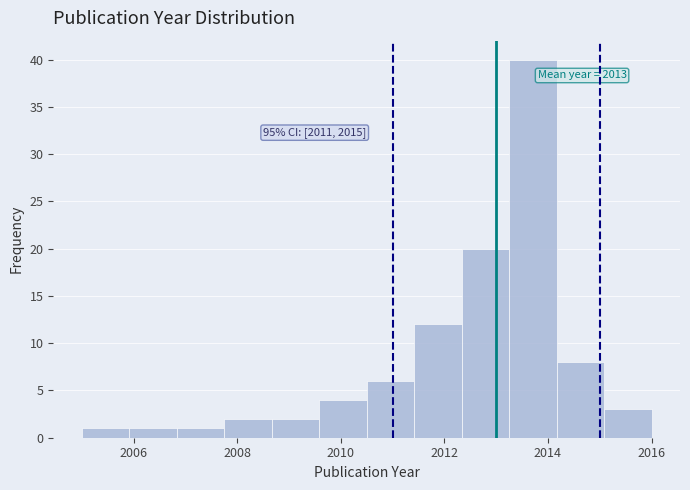

Over which range of the x-axis is the bar tallest?

2013.2 to 2014.2